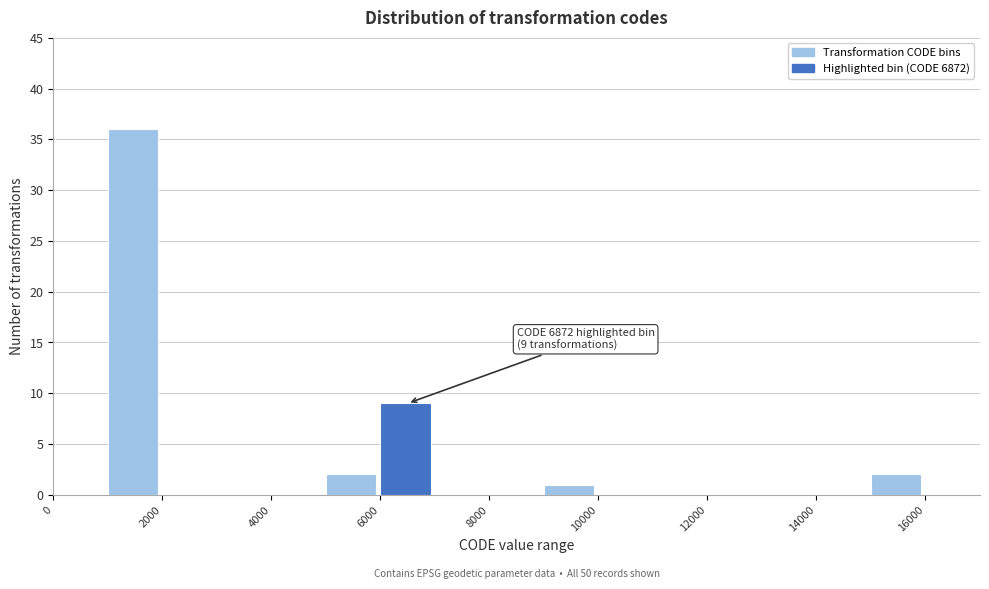

Over which range of the x-axis is the bar tallest?

1000 to 2000